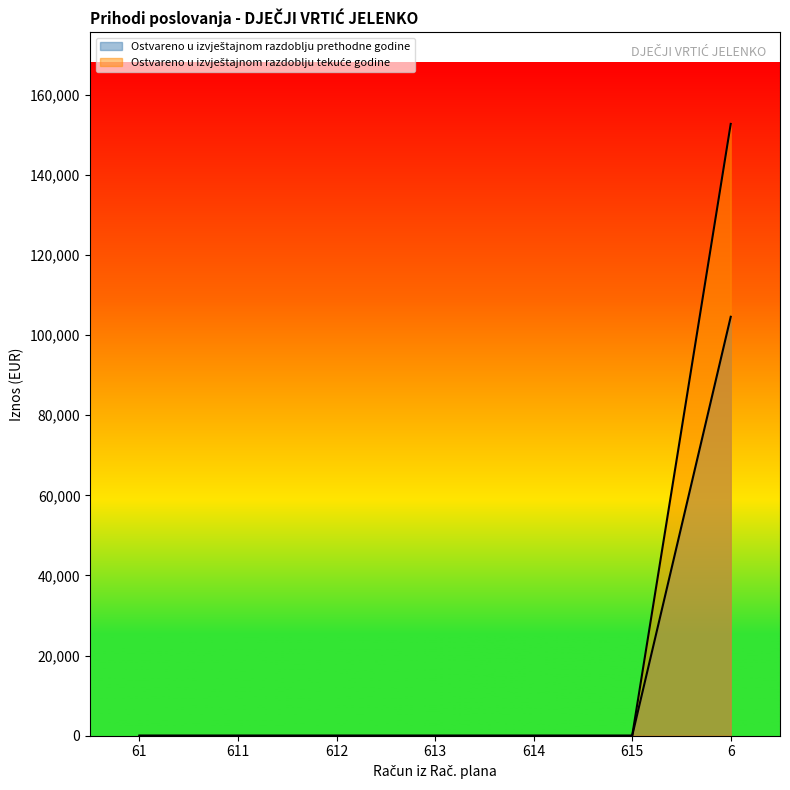

Which has a higher value, 6 or 612?

6